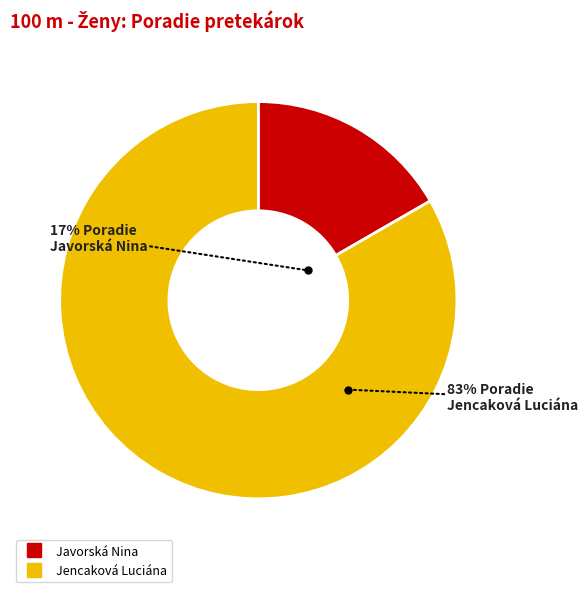

What is the largest slice in the pie chart?

Jencaková Luciána